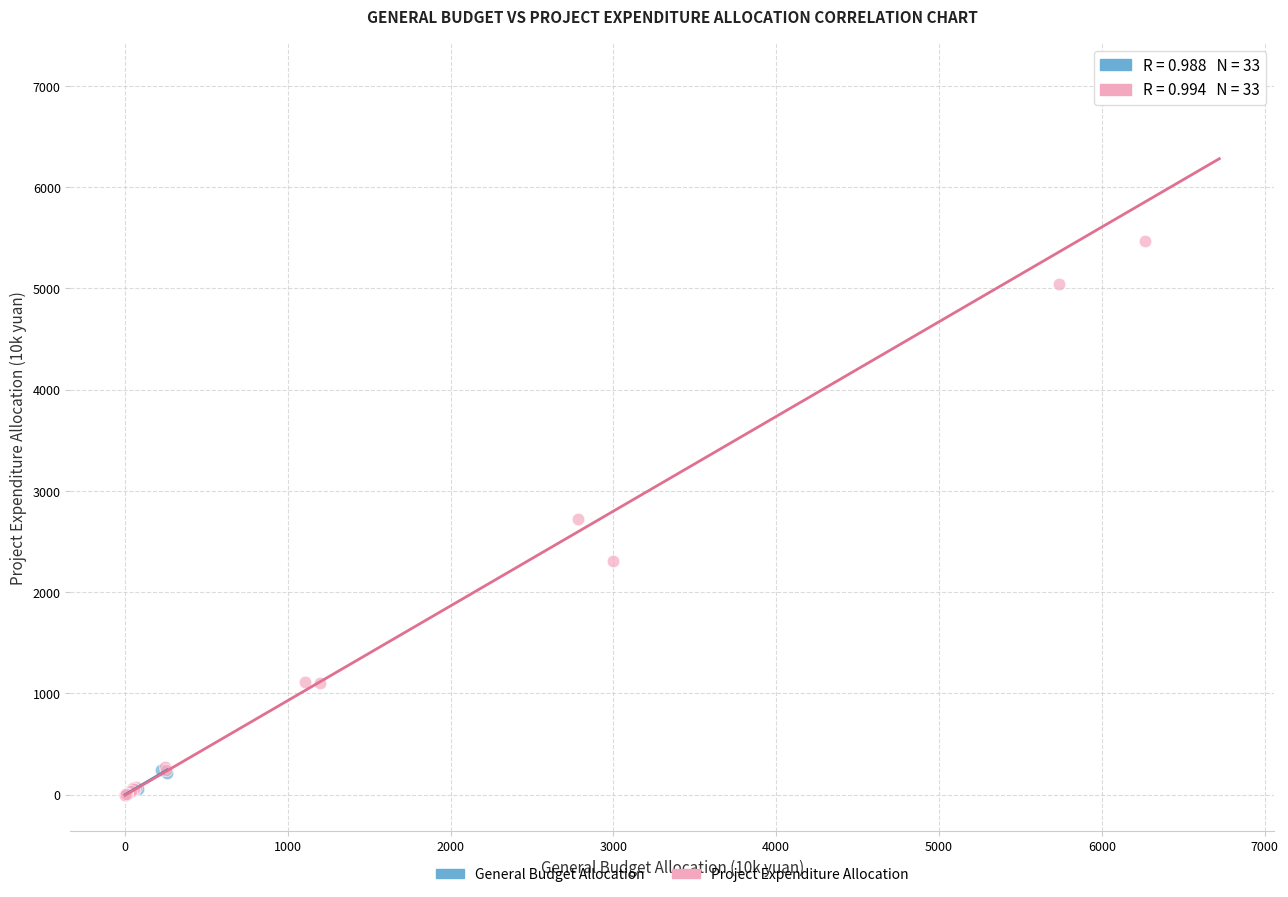

Which series contains the highest Y value?

Project Expenditure Allocation